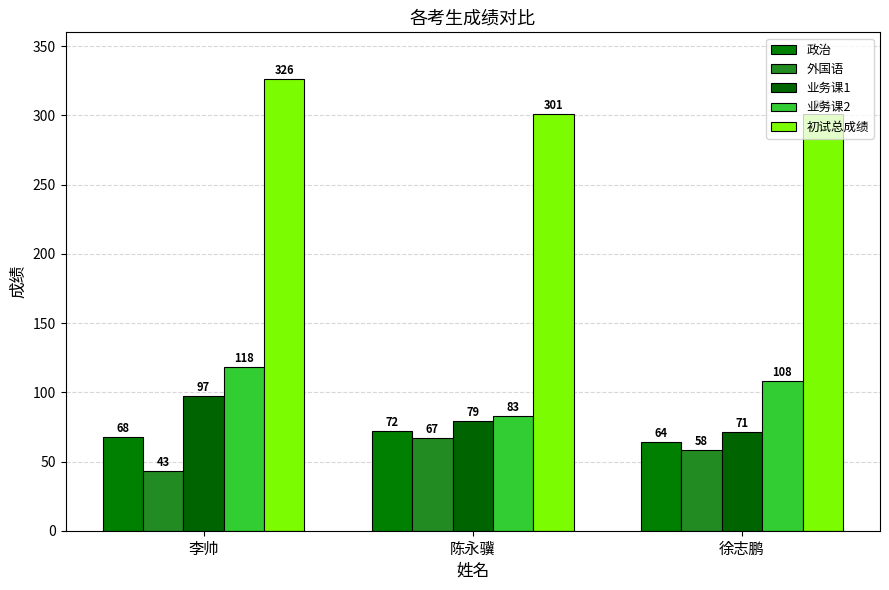

Rank the categories by 政治 value from lowest to highest.

徐志鹏, 李帅, 陈永骥